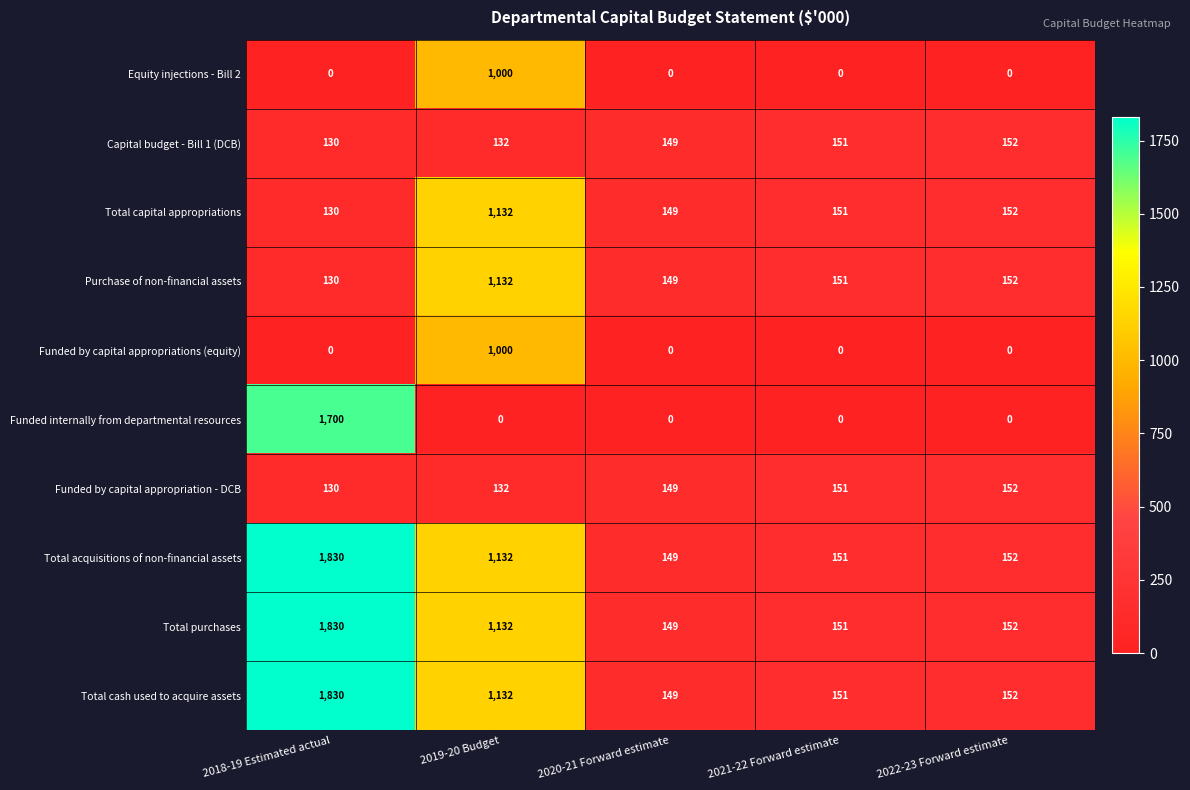

What is the difference between the second highest and second lowest values in the Total purchases series?

981